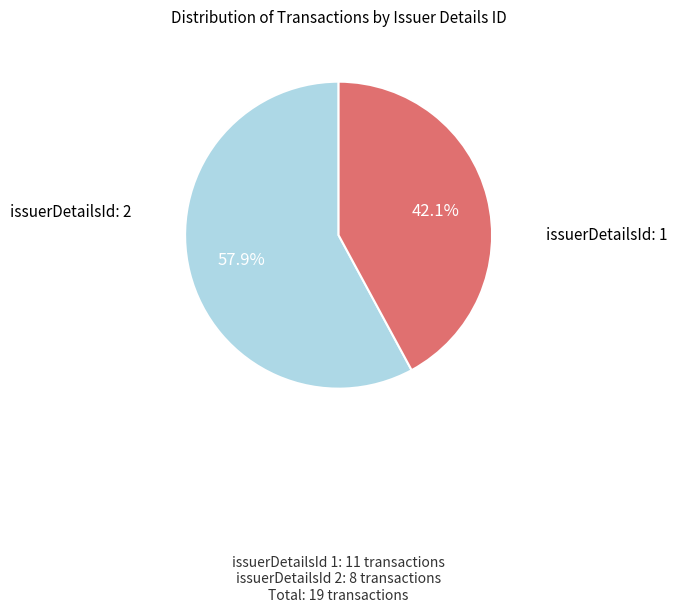

Does any single category account for the majority?

Yes